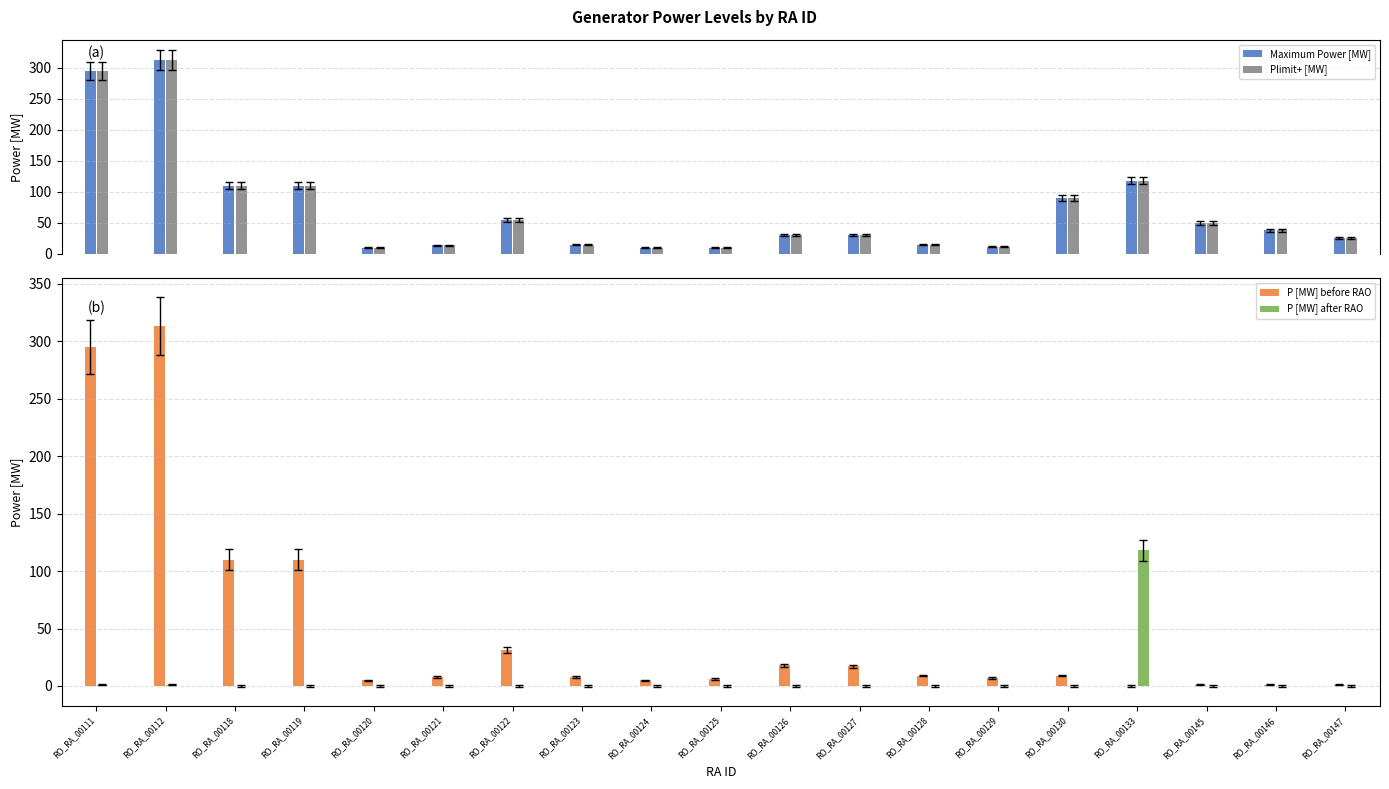

What is the average value of the P [MW] before RAO series?

50